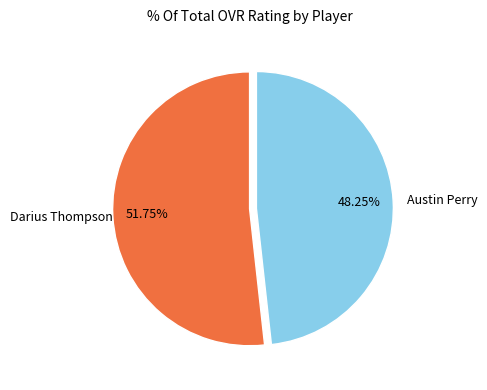

How many slices are in this pie chart?

2